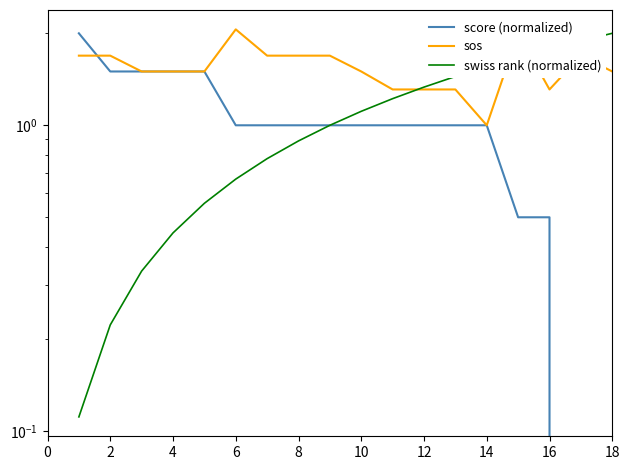

What are all the series names shown in the legend?

score (normalized), sos, swiss rank (normalized)